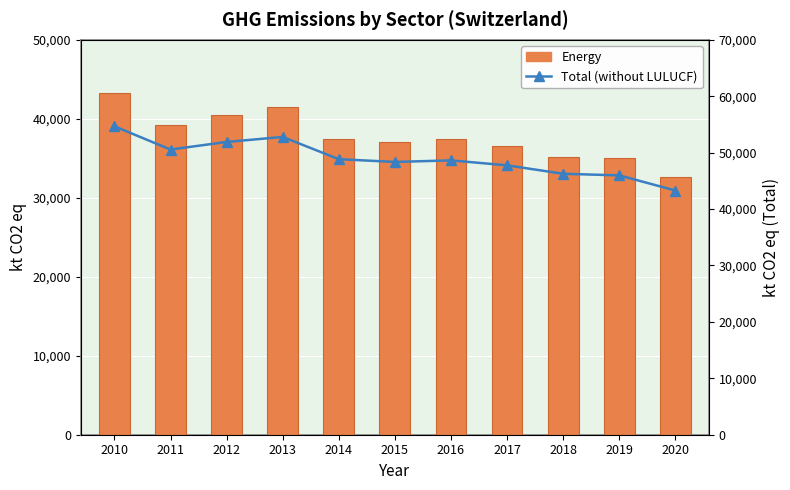

What is the smallest value displayed?

32651.2